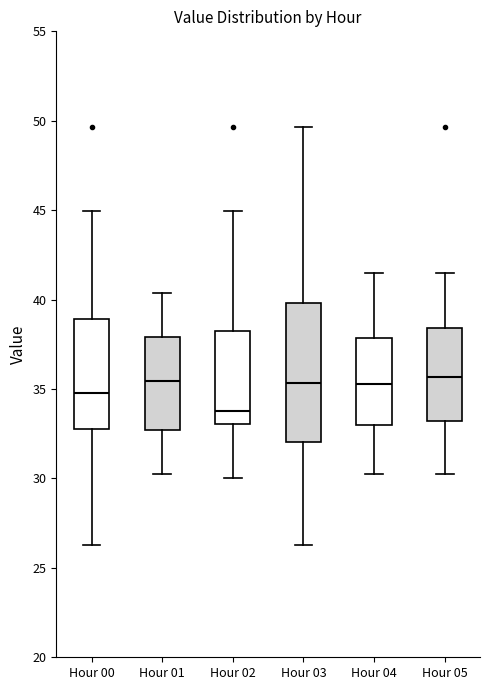

Reading left to right, transcribe this box plot: for each box, give where its median line is, the range the box spans, and where its two whiskers end, as read against the y-axis. The values are not printed on the chart, so give them approximately, as read against the axis.

Hour 00: median 35.0, box 33.0 to 39.0, whiskers 26.5 to 45.0
Hour 01: median 35.5, box 32.5 to 38.0, whiskers 30.0 to 40.5
Hour 02: median 34.0, box 33.0 to 38.0, whiskers 30.0 to 45.0
Hour 03: median 35.5, box 32.0 to 40.0, whiskers 26.5 to 49.5
Hour 04: median 35.5, box 33.0 to 38.0, whiskers 30.0 to 41.5
Hour 05: median 35.5, box 33.0 to 38.5, whiskers 30.0 to 41.5